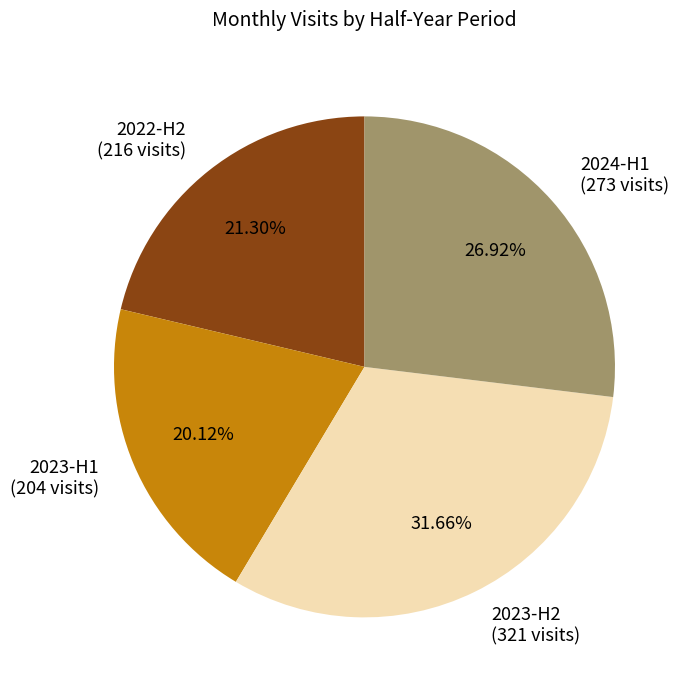

Which category has the biggest portion of the pie?

2023-H2